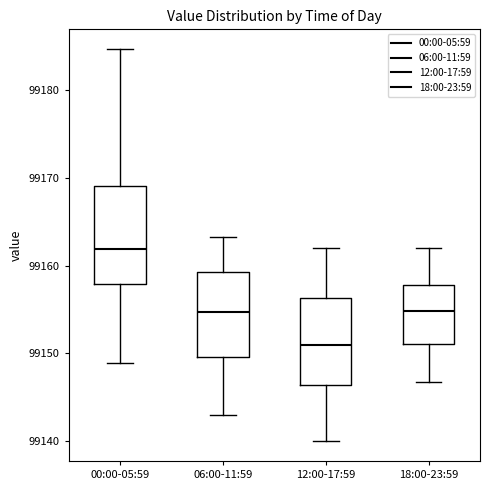

Where does the lower whisker of the box for 18:00-23:59 end on the y-axis? The values are not printed on the chart, so give them approximately, as read against the axis.

99147